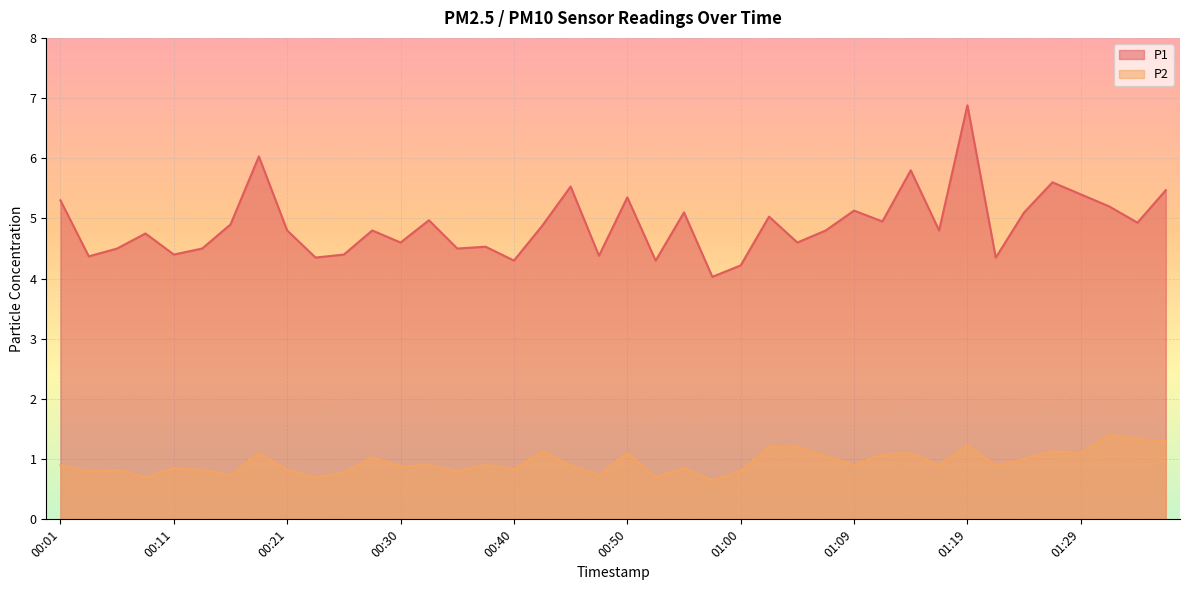

The value of P2 at 00:57 is 0.9. True or false?

False